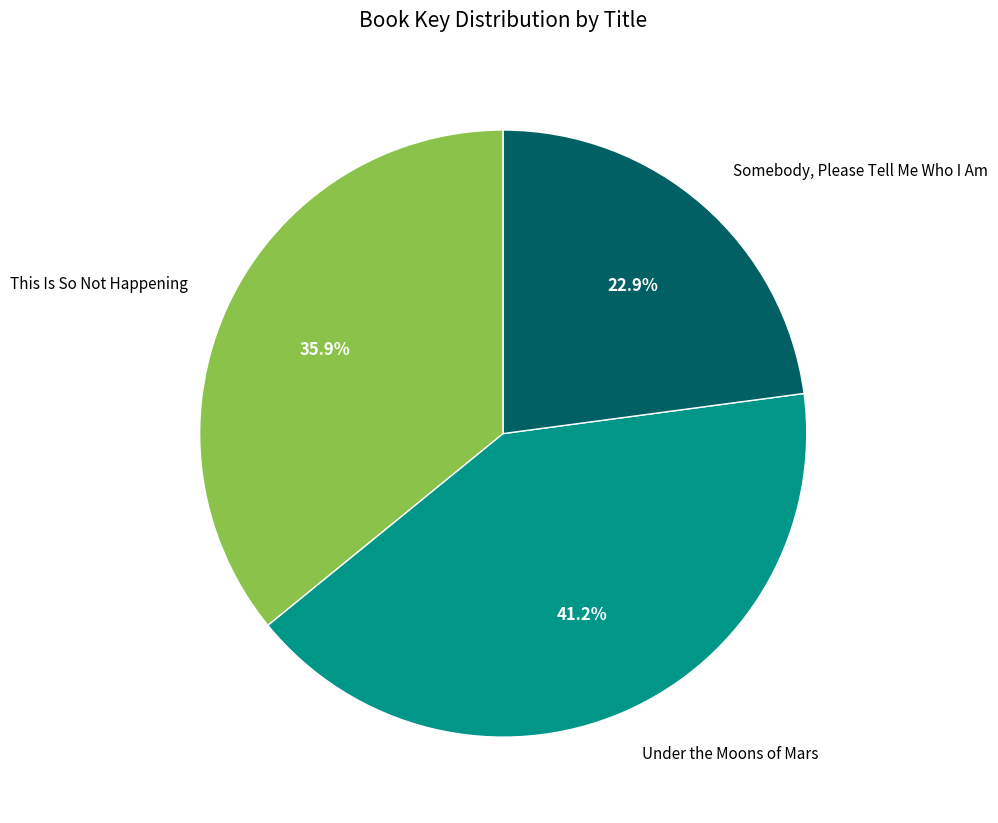

How many segments does this pie chart have?

3